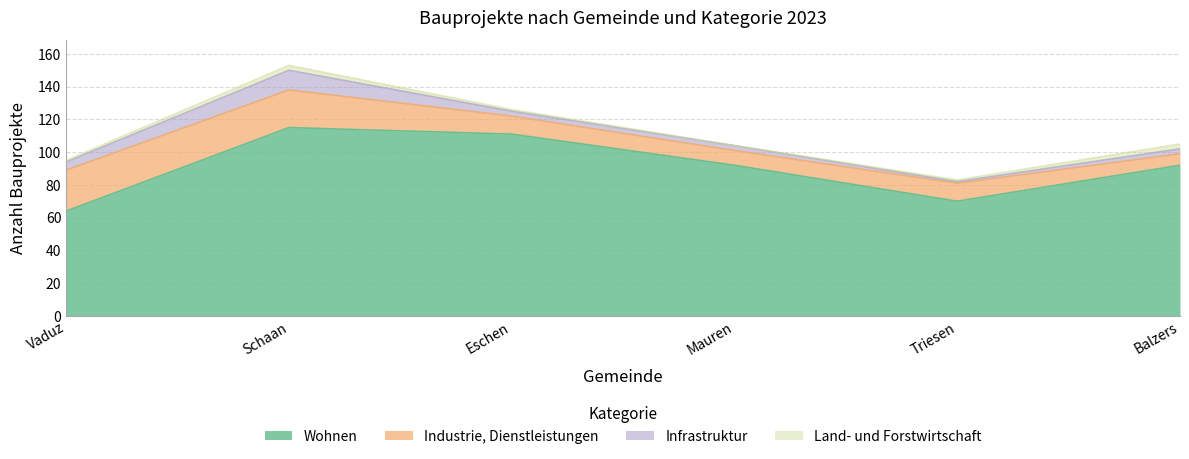

The value of Land- und Forstwirtschaft at Schaan is 3. True or false?

True